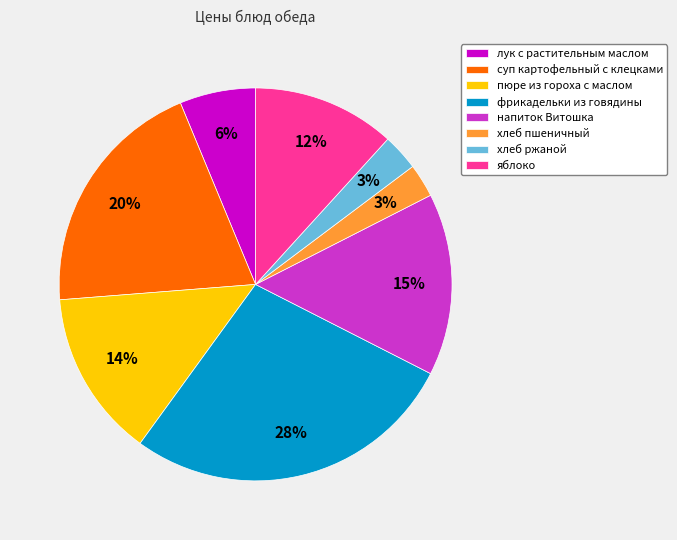

Does лук с растительным маслом account for over 50% of the chart?

No